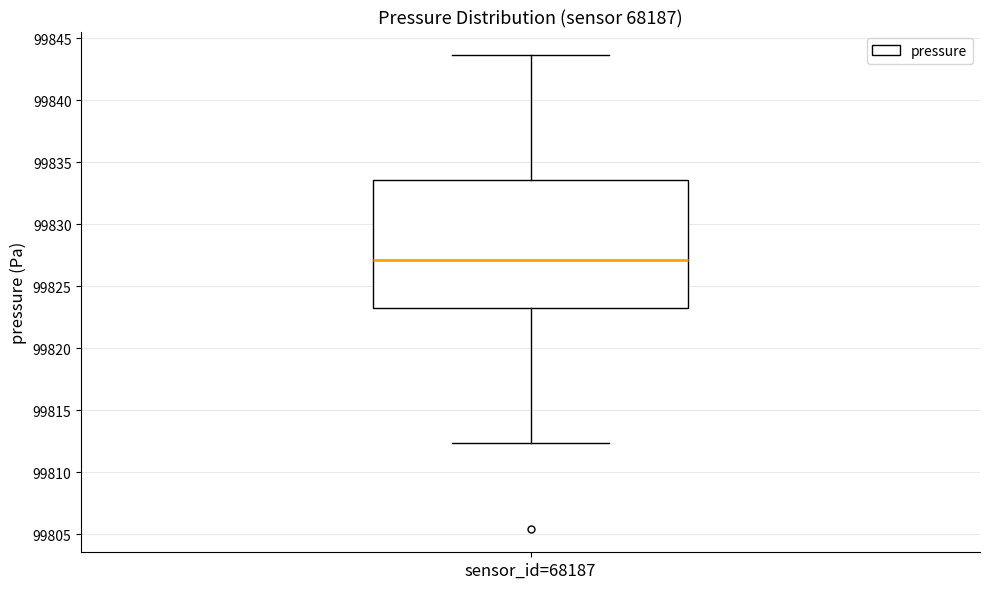

Read this box plot against the y-axis: the position of the median line, the range covered by the box, and the ends of both whiskers. The values are not printed on the chart, so give them approximately, as read against the axis.

median 99827.0, box 99823.5 to 99833.5, whiskers 99812.5 to 99843.5